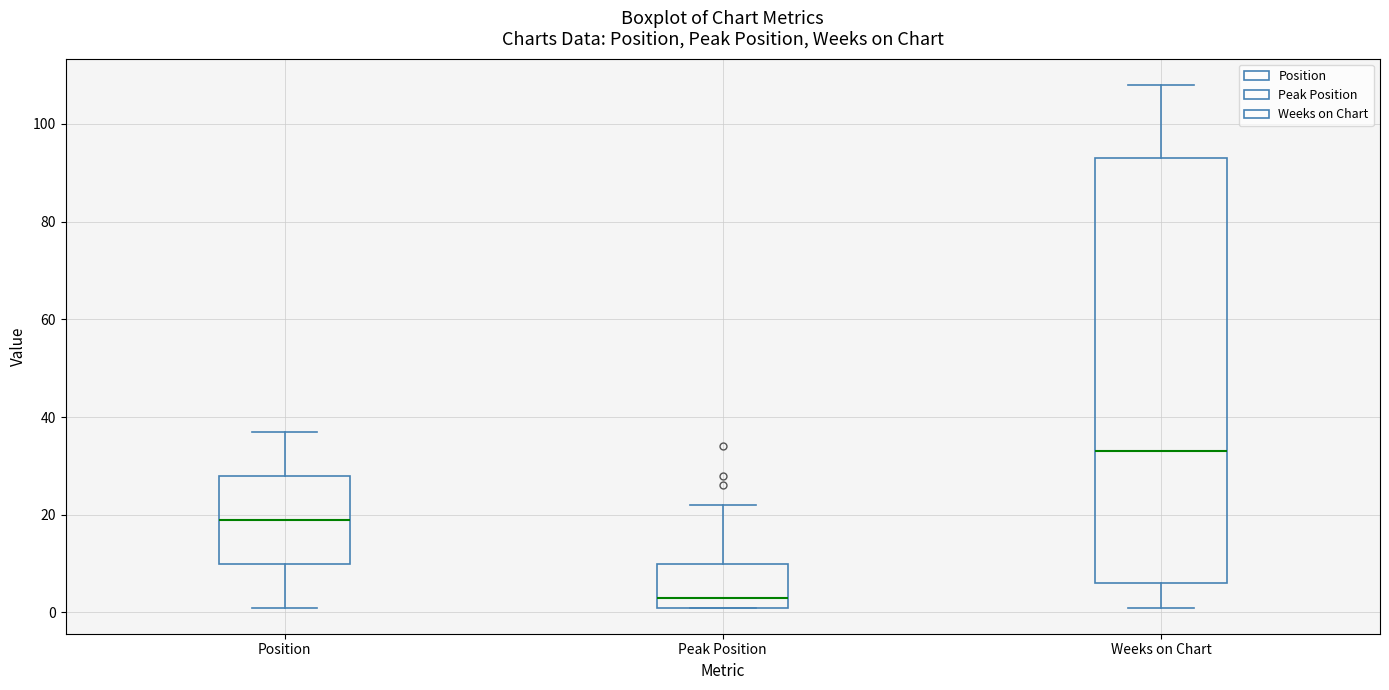

Which box's median line is the highest?

Weeks on Chart